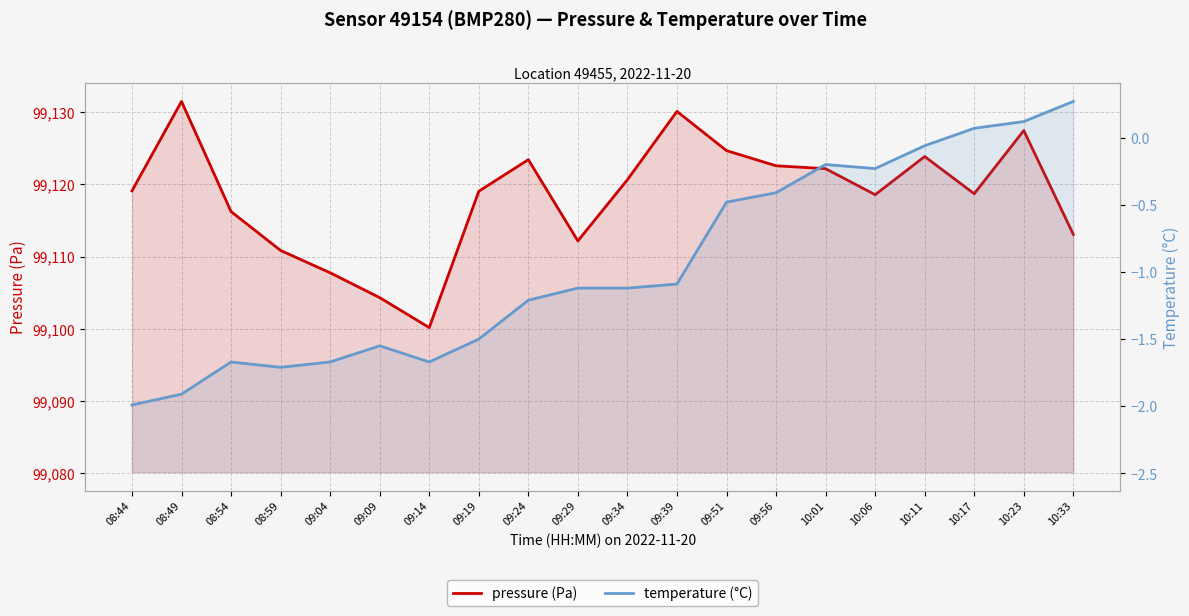

What is the label of the 6th point from the left?

09:09